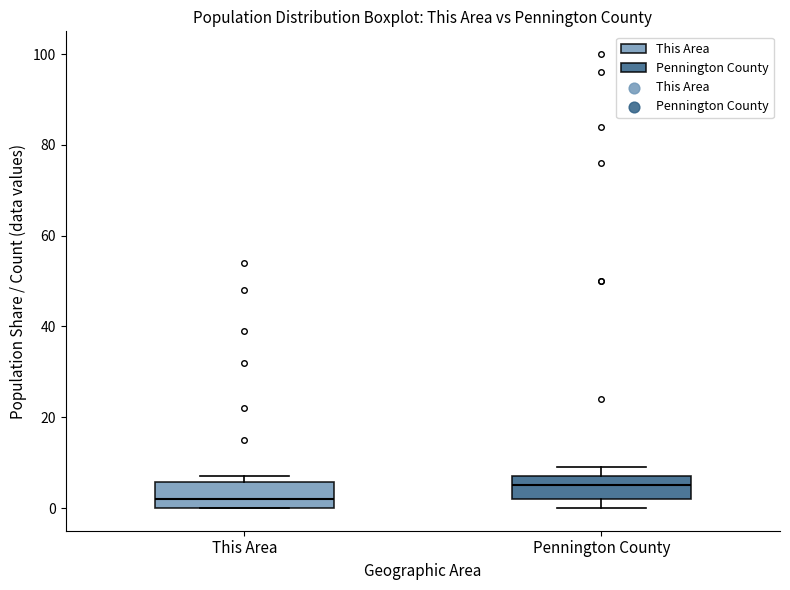

Reading left to right, transcribe this box plot: for each box, give where its median line is, the range the box spans, and where its two whiskers end, as read against the y-axis. The values are not printed on the chart, so give them approximately, as read against the axis.

This Area: median 2, box 0 to 6, whiskers 0 to 8
Pennington County: median 6, box 2 to 8, whiskers 0 to 10